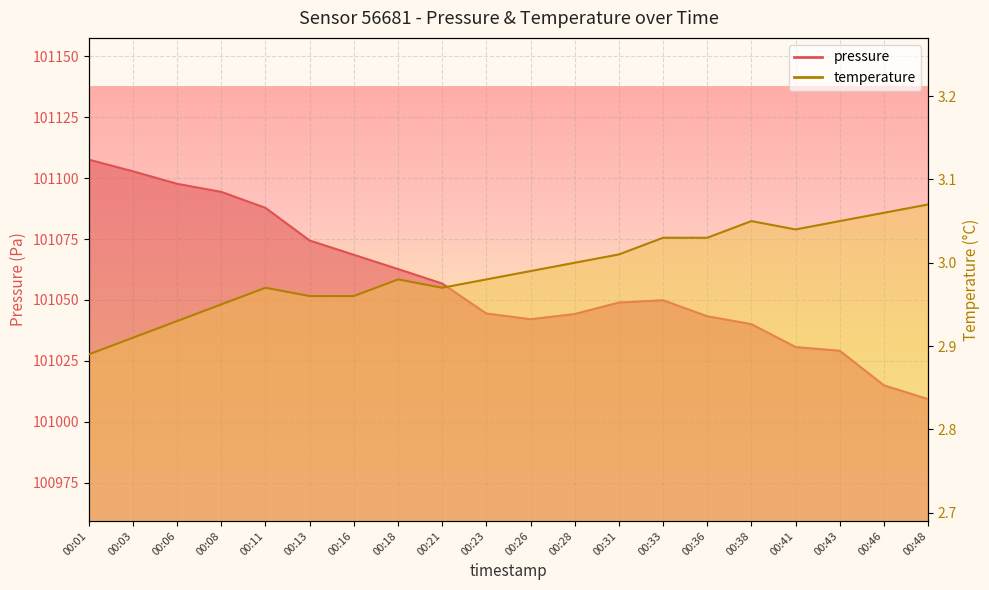

What is the value of the pressure point at the 4th from the left?

101094.4